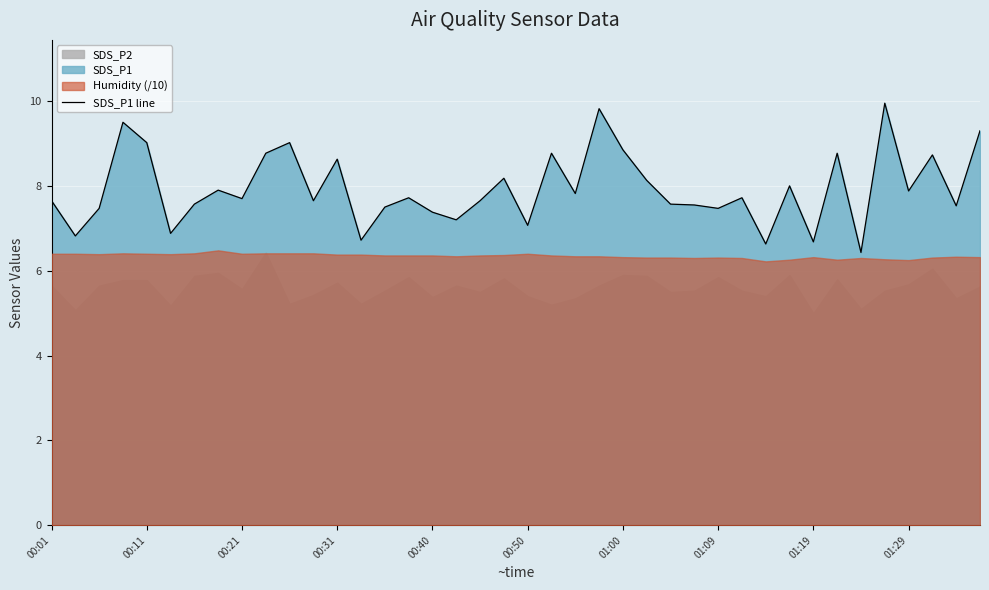

At which category does the chart reach its peak across all series?

35